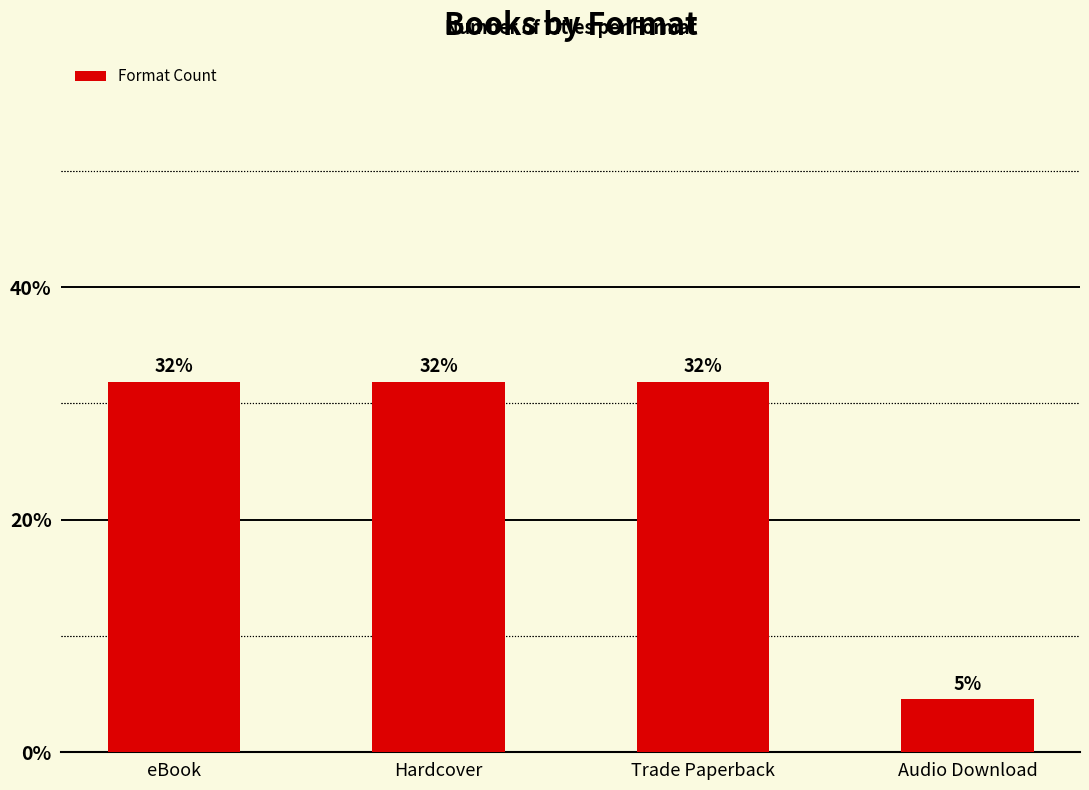

What is the change in value from eBook to Audio Download?

-27.3